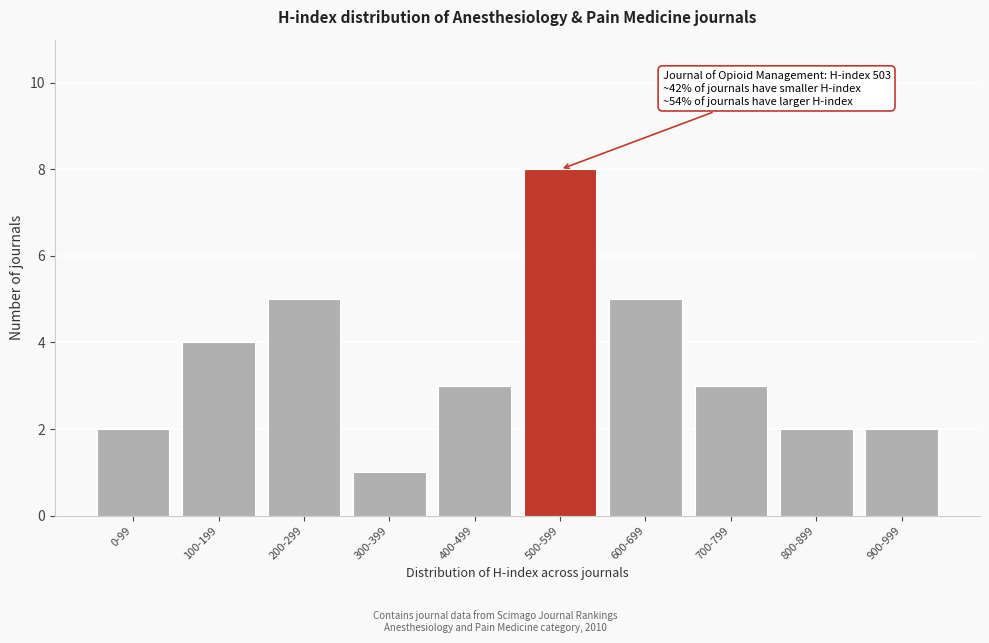

Reading left to right, what are all the values shown in this chart?

2	4	5	1	3	8	5	3	2	2